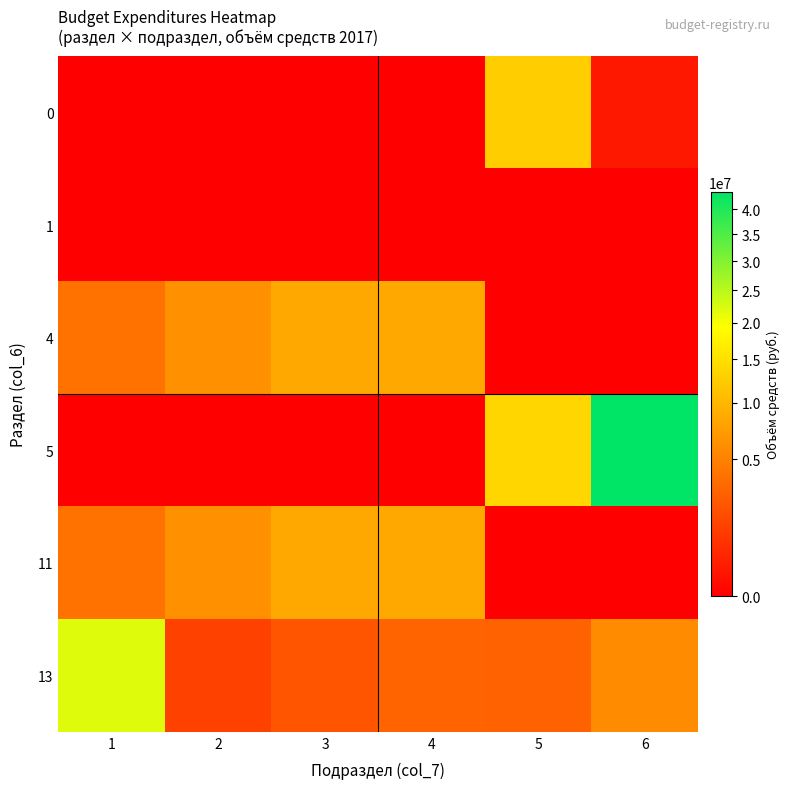

Reading right to left, what are all the values shown in this chart?

0: 6=186800	5=12537800	4=0	3=0	2=0	1=0
1: 6=0	5=0	4=0	3=0	2=0	1=0
4: 6=0	5=0	4=8571000	3=8572500	2=6237000	1=3897000
5: 6=43611400	5=13699500	4=0	3=0	2=0	1=0
11: 6=0	5=0	4=8571000	3=8572500	2=6237000	1=3897000
13: 6=5758000	5=2917500	4=3004500	3=2140500	2=1303500	1=21834000